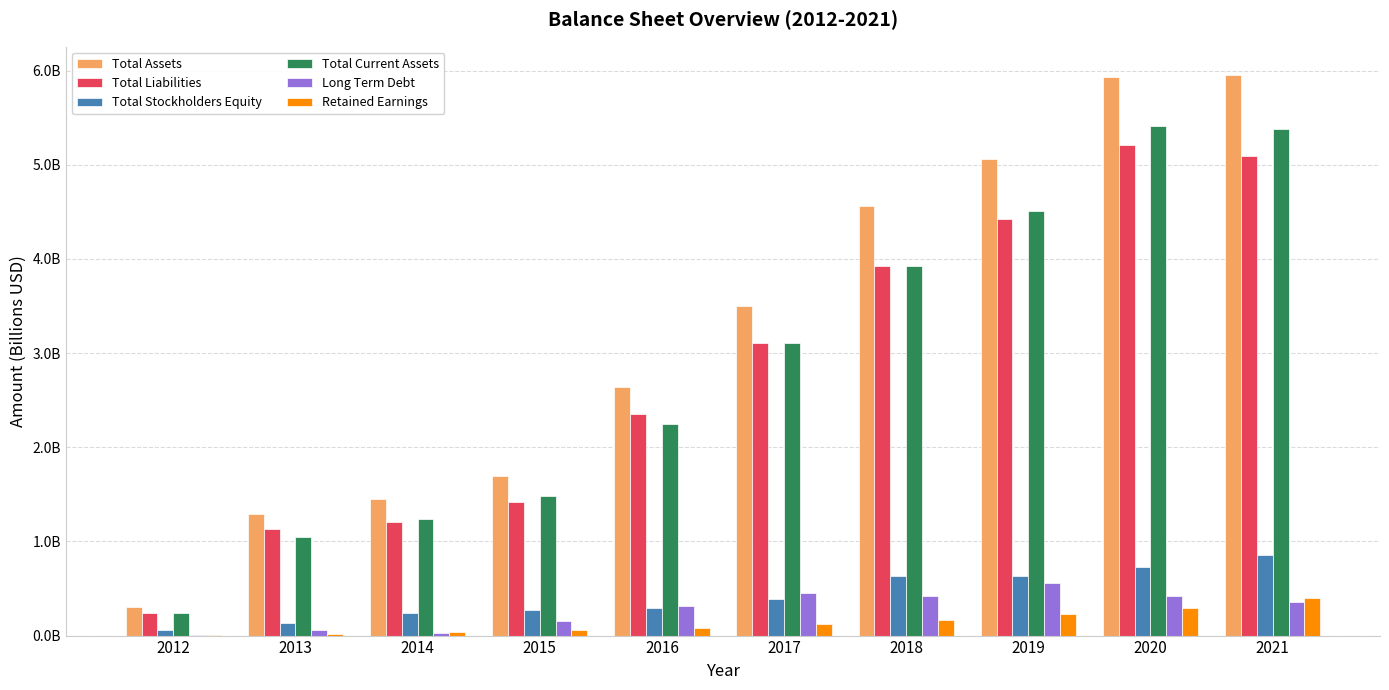

What are all the series names shown in the legend?

Total Assets, Total Liabilities, Total Stockholders Equity, Total Current Assets, Long Term Debt, Retained Earnings